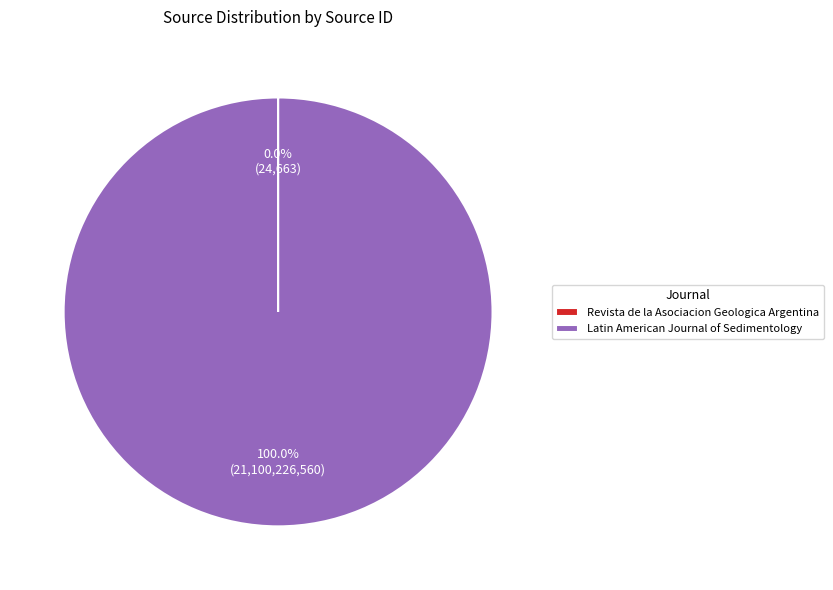

Is there a majority slice in this chart?

Yes